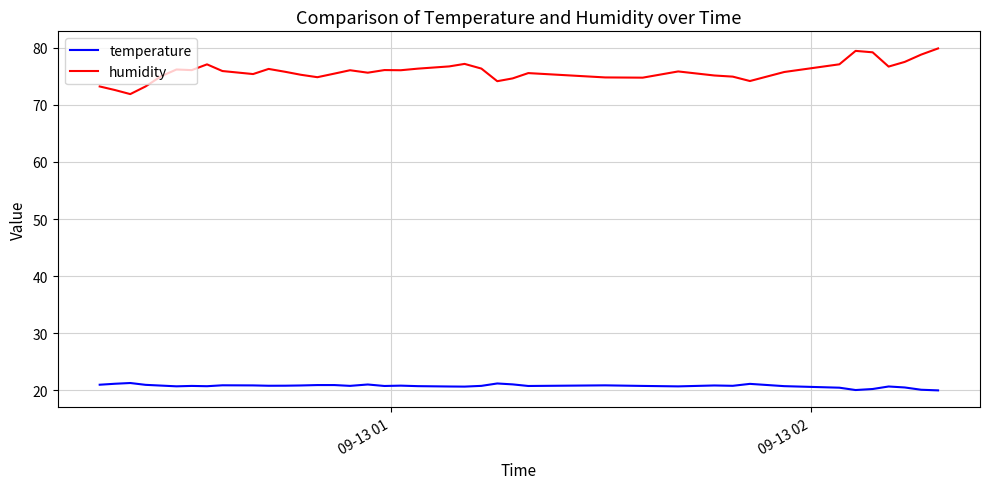

What are all the series names shown in the legend?

temperature, humidity